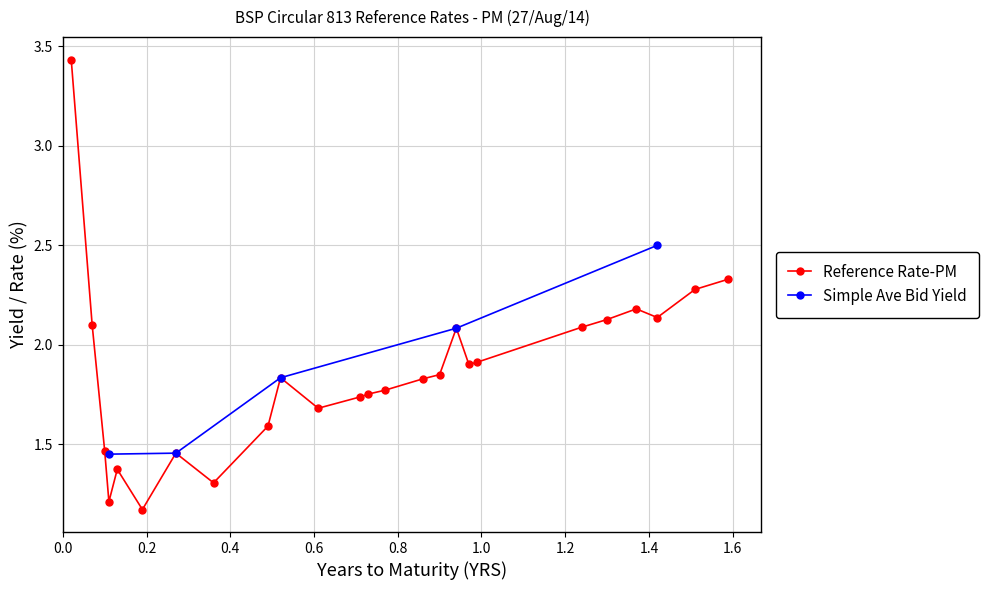

Count the number of categories in the chart.

25